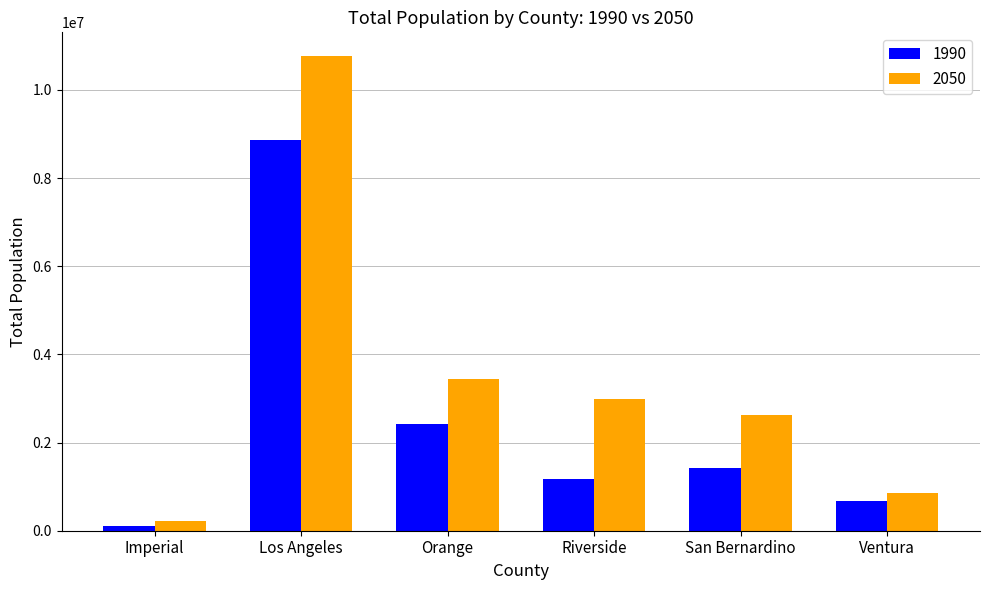

Is it true that 2050 equals 852000 at Ventura?

True